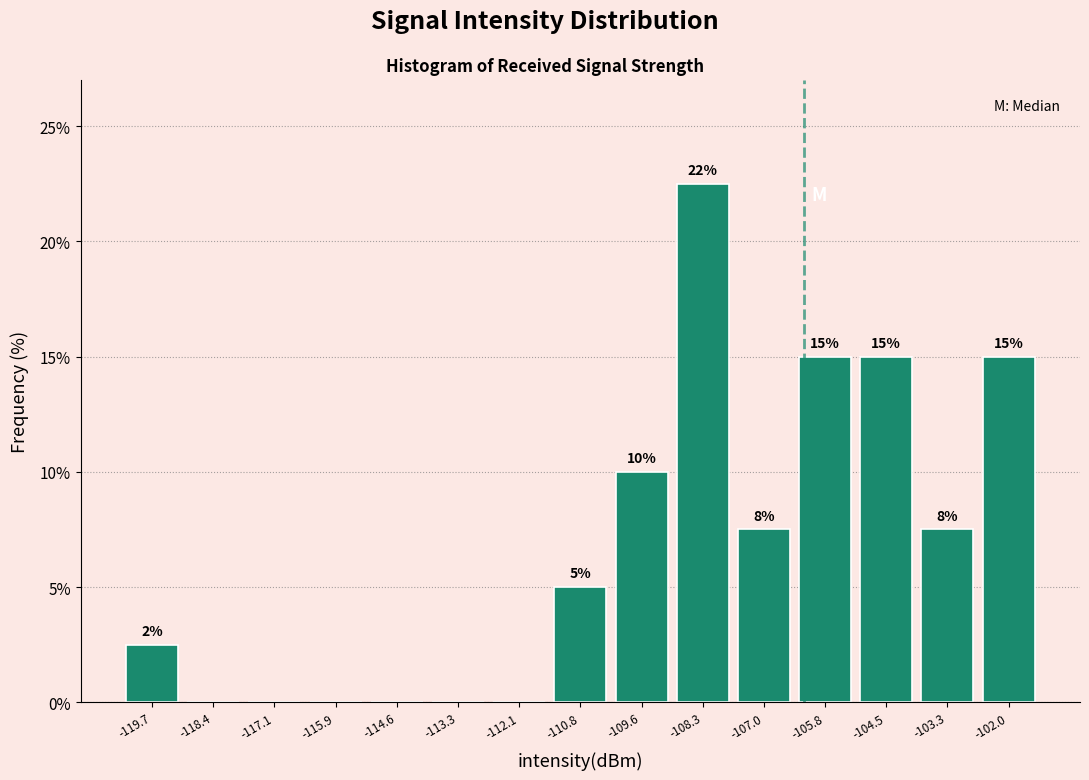

Which range on the x-axis has the tallest bar?

-109.0 to -107.6